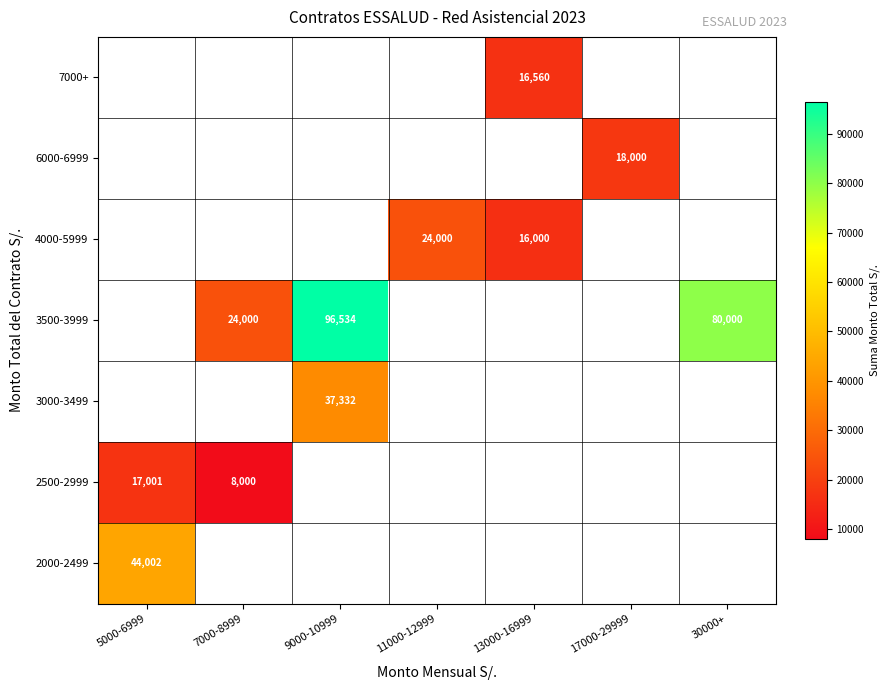

True or false: 2000-2499 has a value of 66699 at 5000-6999.

False